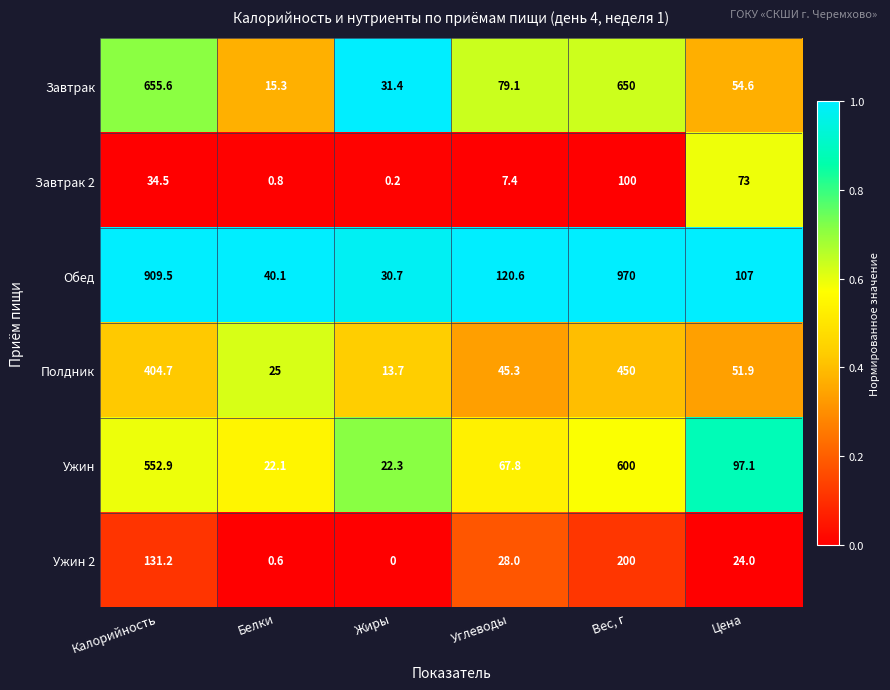

What is the greatest value displayed?

970.0